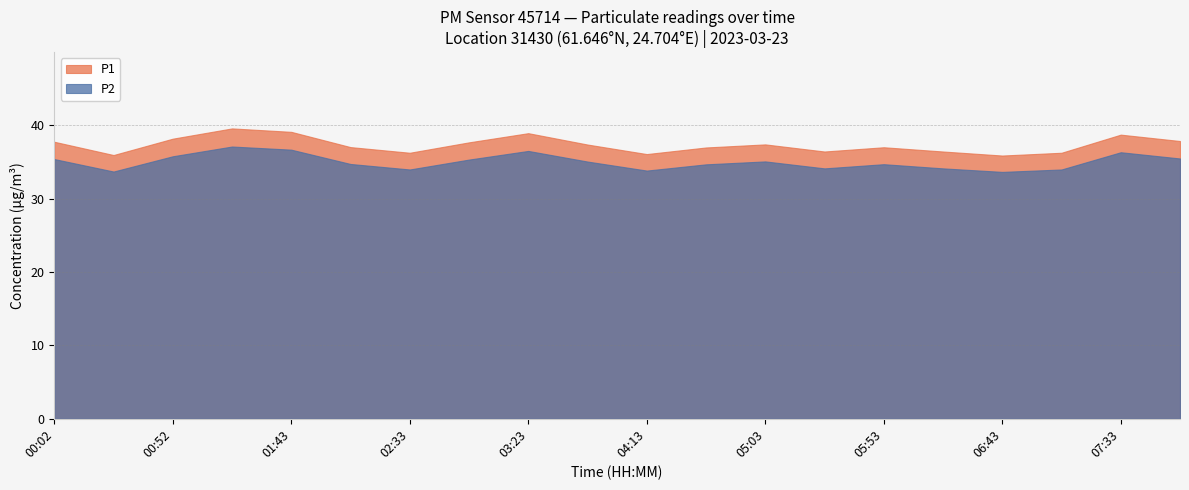

What is the label of the 7th point from the left?

02:33